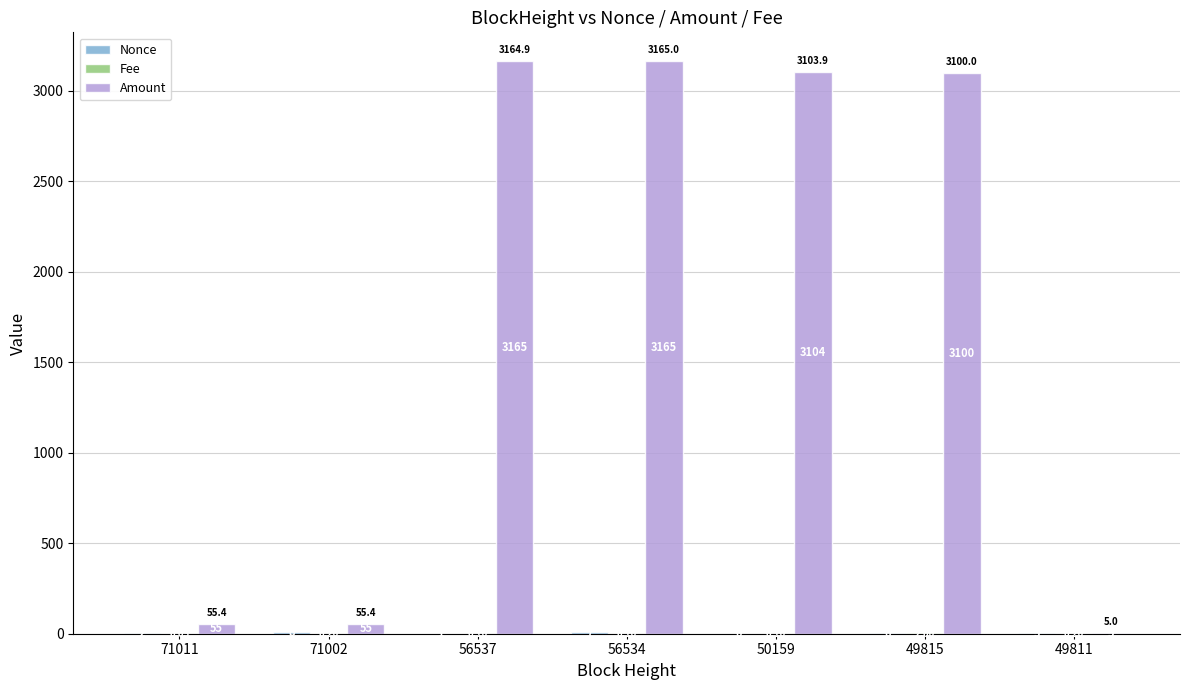

Which series changed the most between 56537 and 50159?

Amount